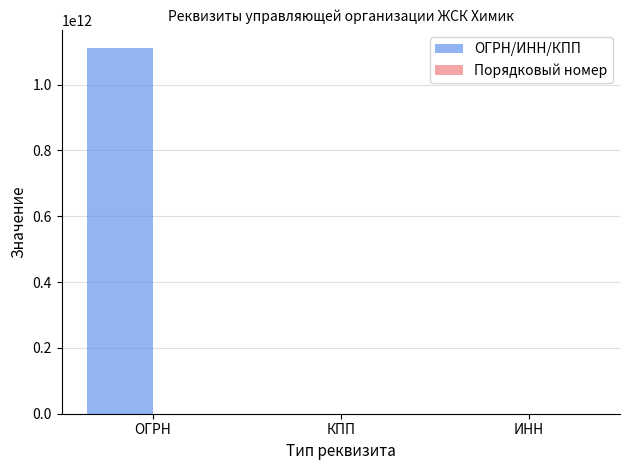

Between ОГРН and ИНН, which series saw the biggest shift?

ОГРН/ИНН/КПП